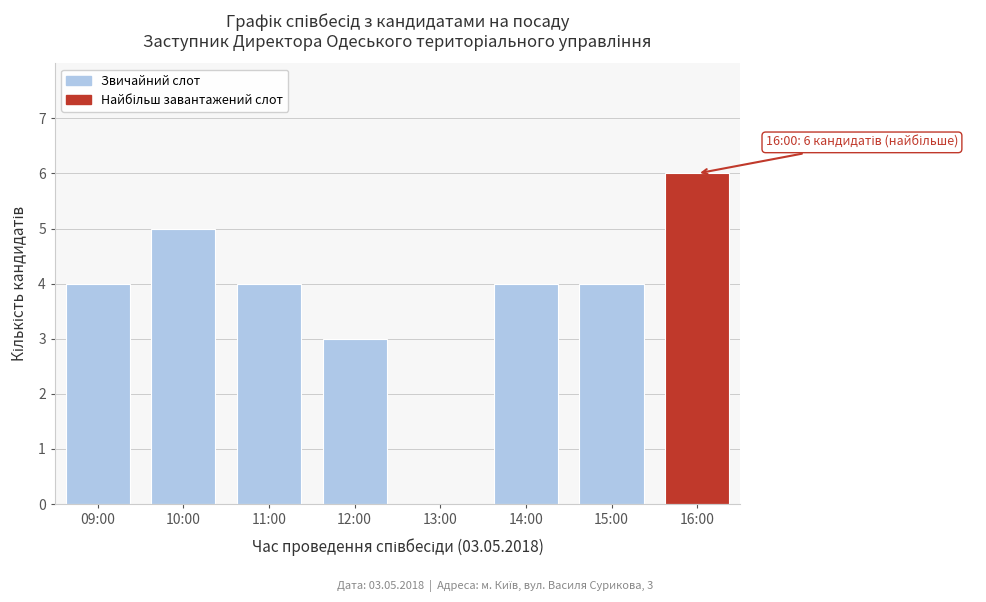

Reading right to left, what are all the values shown in this chart?

16:00=6	15:00=4	14:00=4	13:00=0	12:00=3	11:00=4	10:00=5	09:00=4